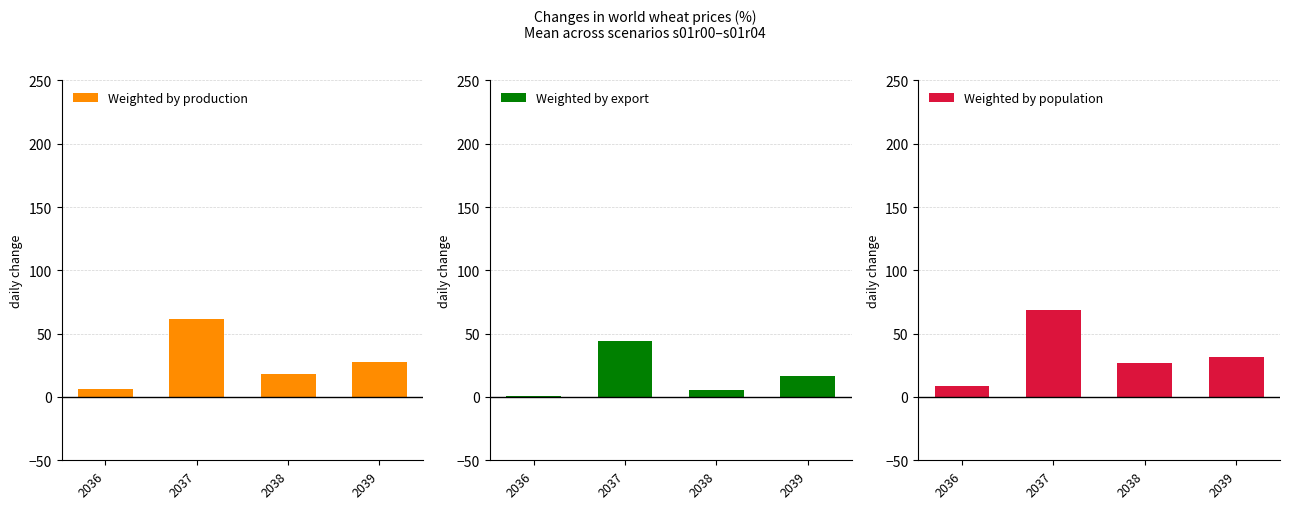

The value of Weighted by population at 2039 is 31.4. True or false?

True